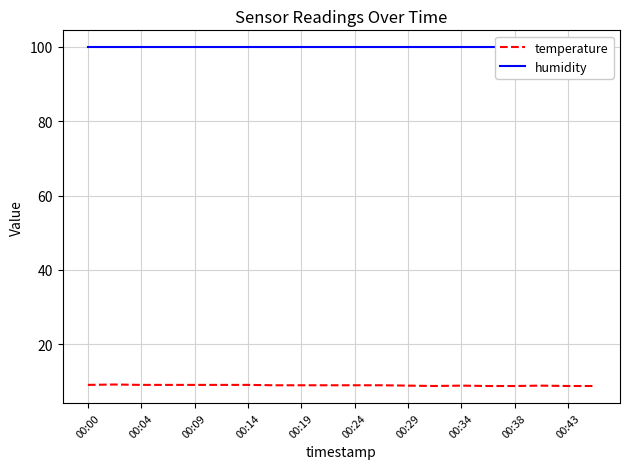

True or false: temperature has more than 2 points higher than both neighbors.

True